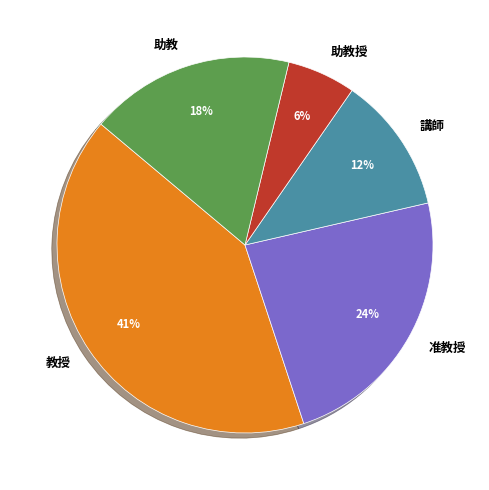

To the nearest percent, what is the difference between the largest and smallest slice percentages?

35%